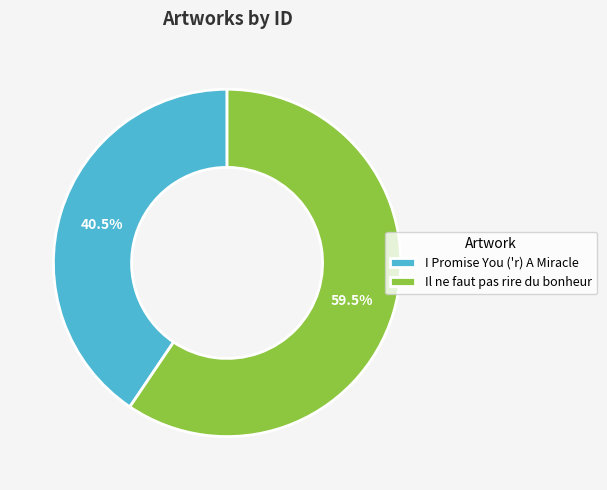

To the nearest percent, what is the difference between the Il ne faut pas rire du bonheur and I Promise You ('r) A Miracle slice percentages?

19%